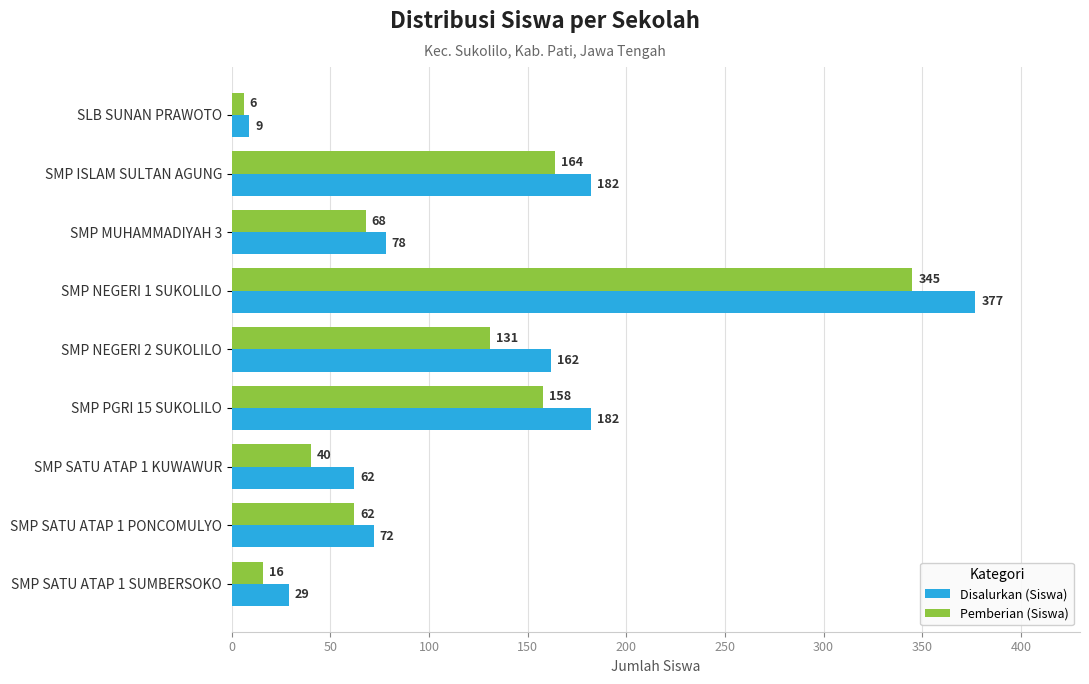

What are all the series names shown in the legend?

Disalurkan (Siswa), Pemberian (Siswa)